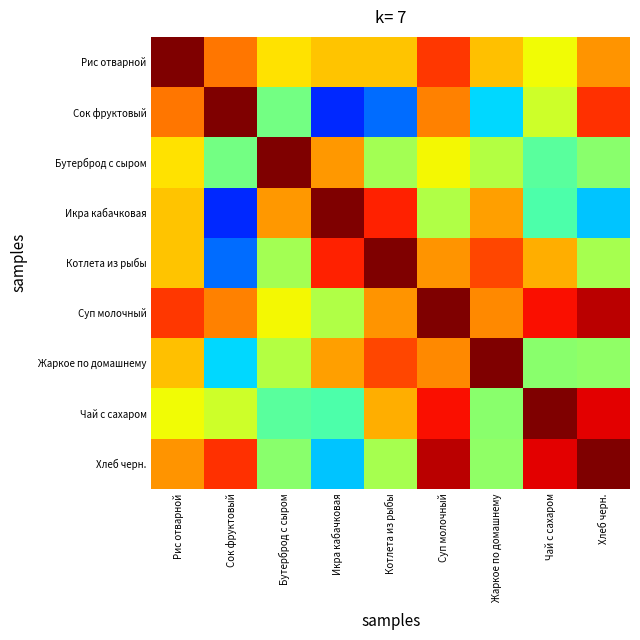

At Суп молочный, list the series in order from smallest to largest.

Икра кабачковая, Бутерброд с сыром, Котлета из рыбы, Жаркое по домашнему, Сок фруктовый, Рис отварной, Чай с сахаром, Хлеб черн., Суп молочный